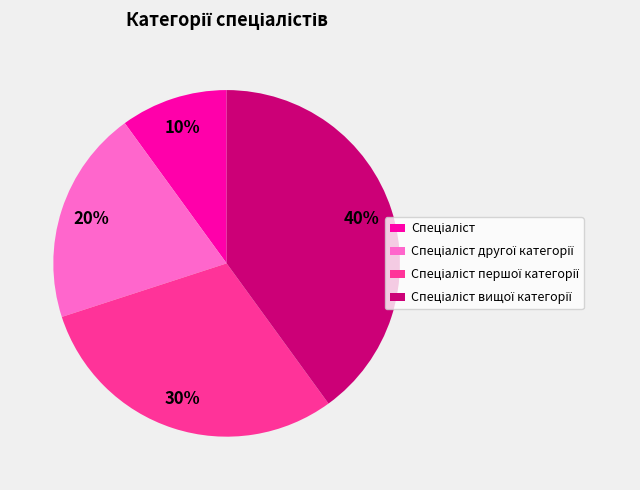

How many slices are in this pie chart?

4